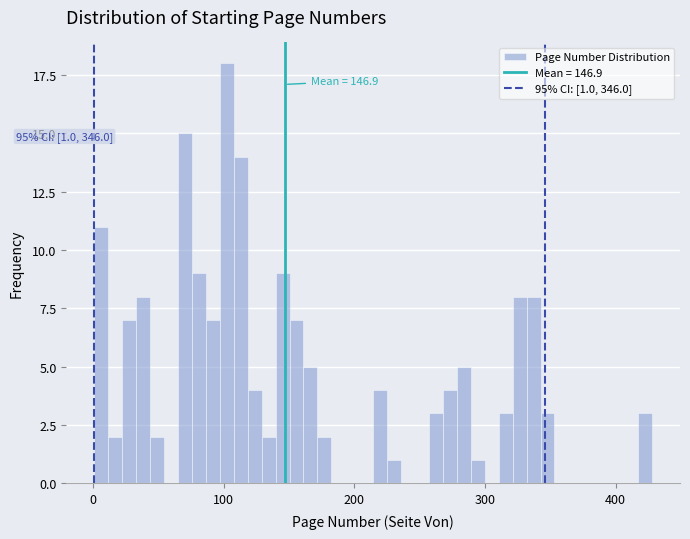

Read against the x-axis, roughly where is the centre of the tallest bar?

100